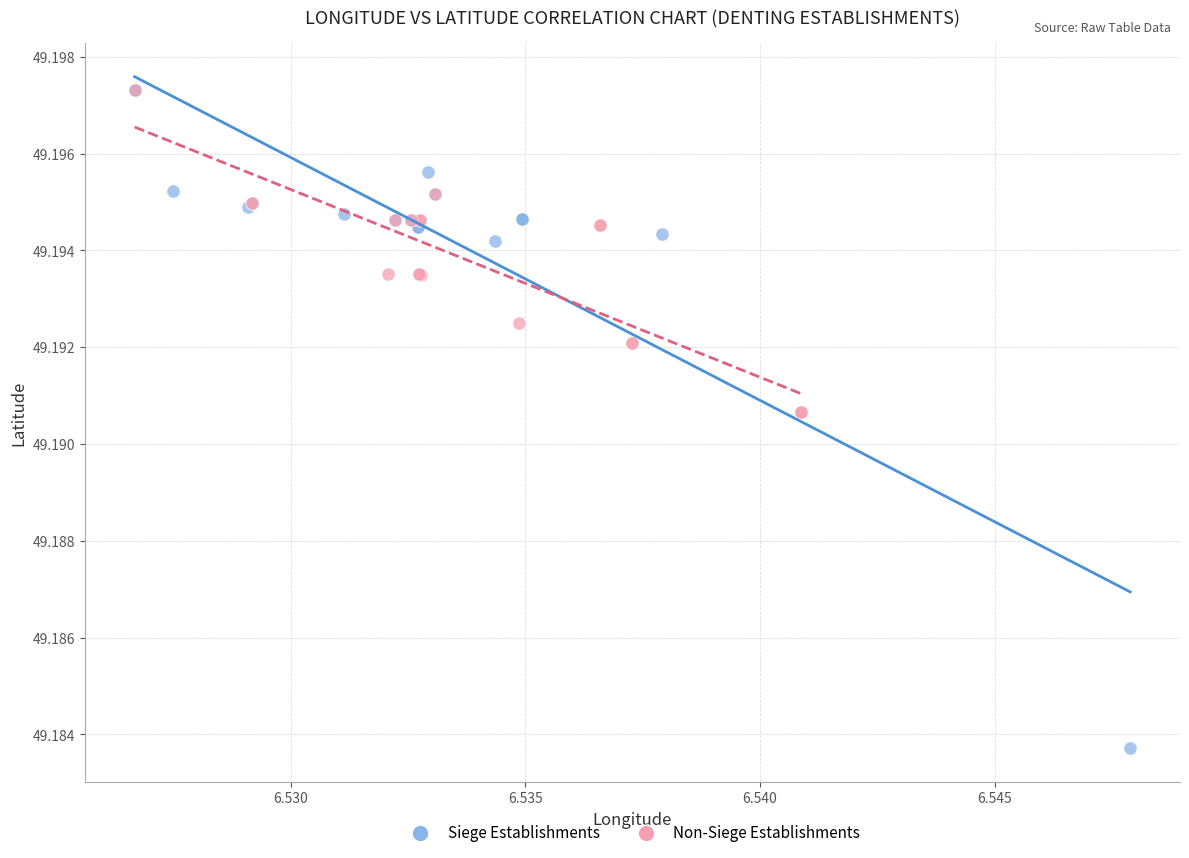

What are all the series names shown in the legend?

Siege Establishments, Non-Siege Establishments